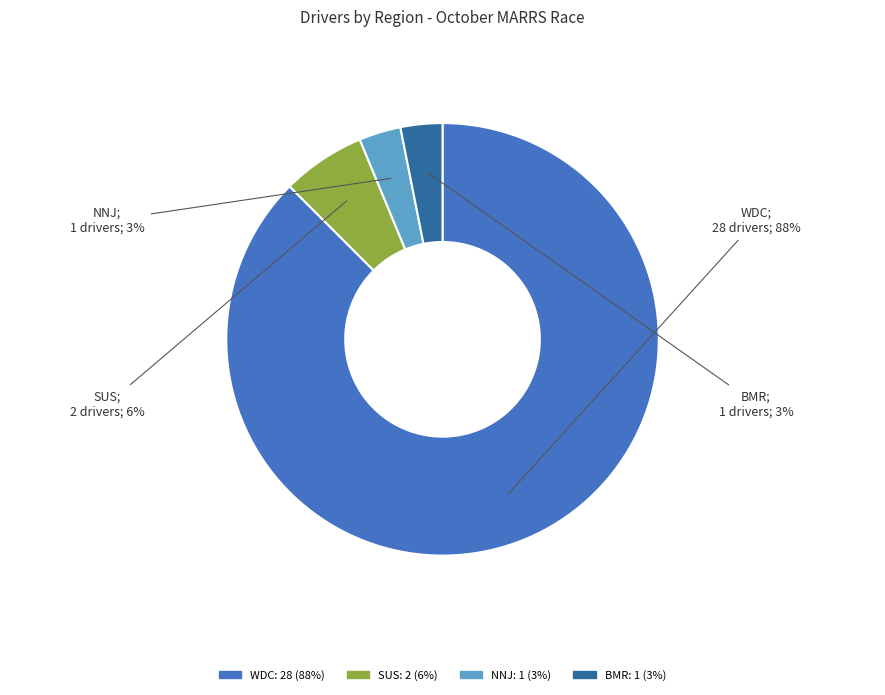

Between SUS and BMR, which is larger?

SUS